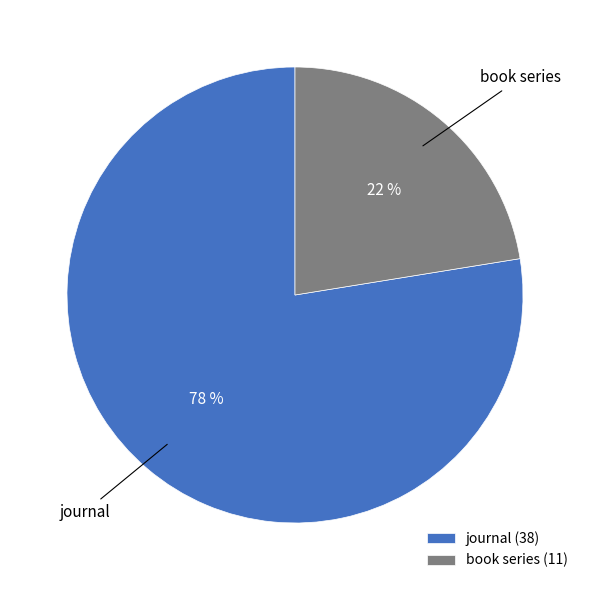

What is the largest slice in the pie chart?

journal